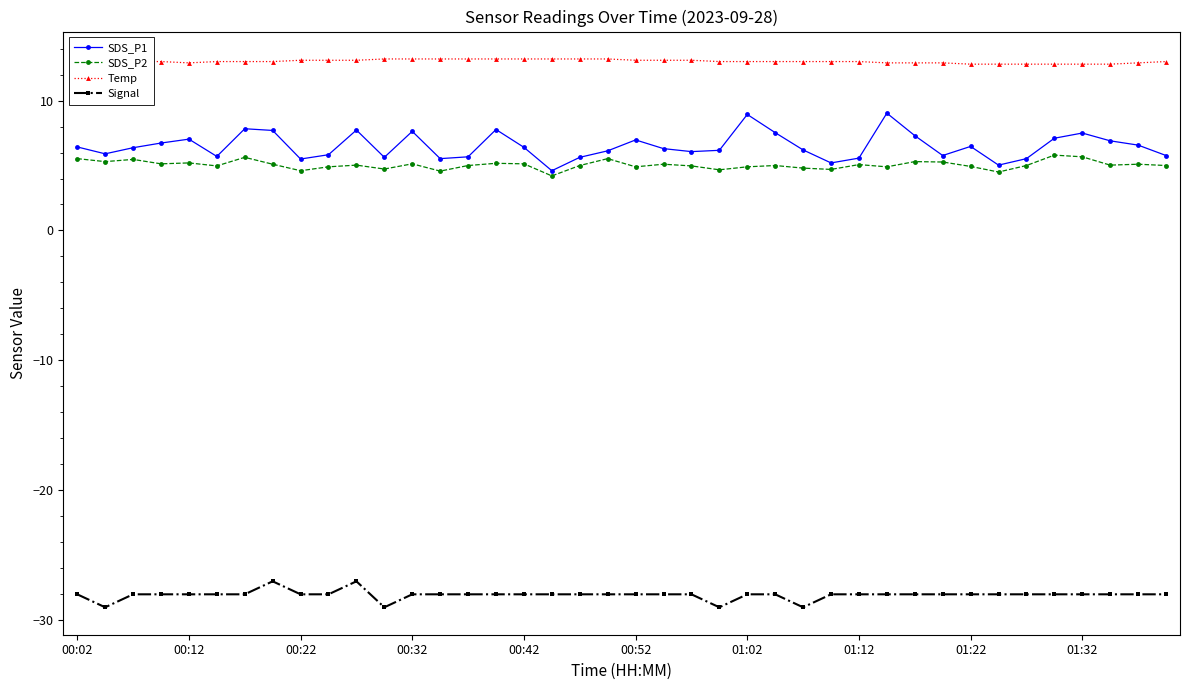

True or false: Signal and SDS_P2 intersect in this chart.

False